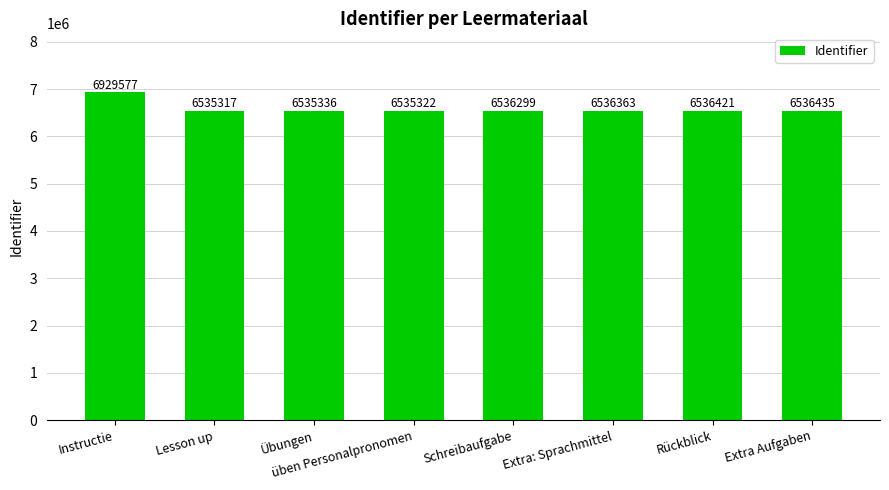

At which category does the chart reach its peak across all series?

Instructie